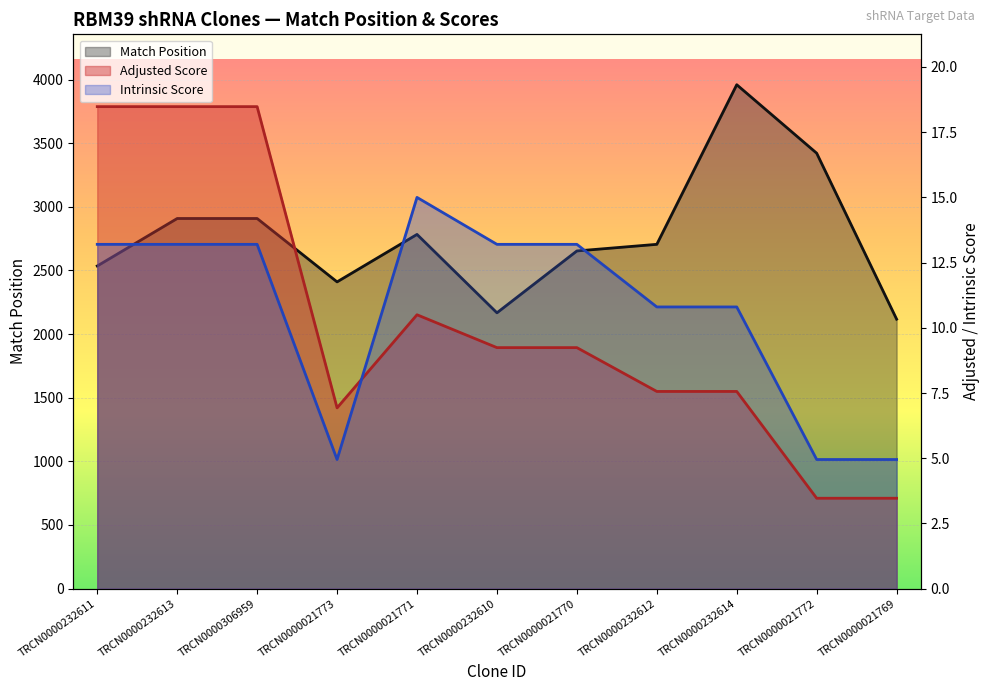

Is the value of Adjusted Score at TRCN0000021773 greater than the value of Match Position at TRCN0000021773?

No